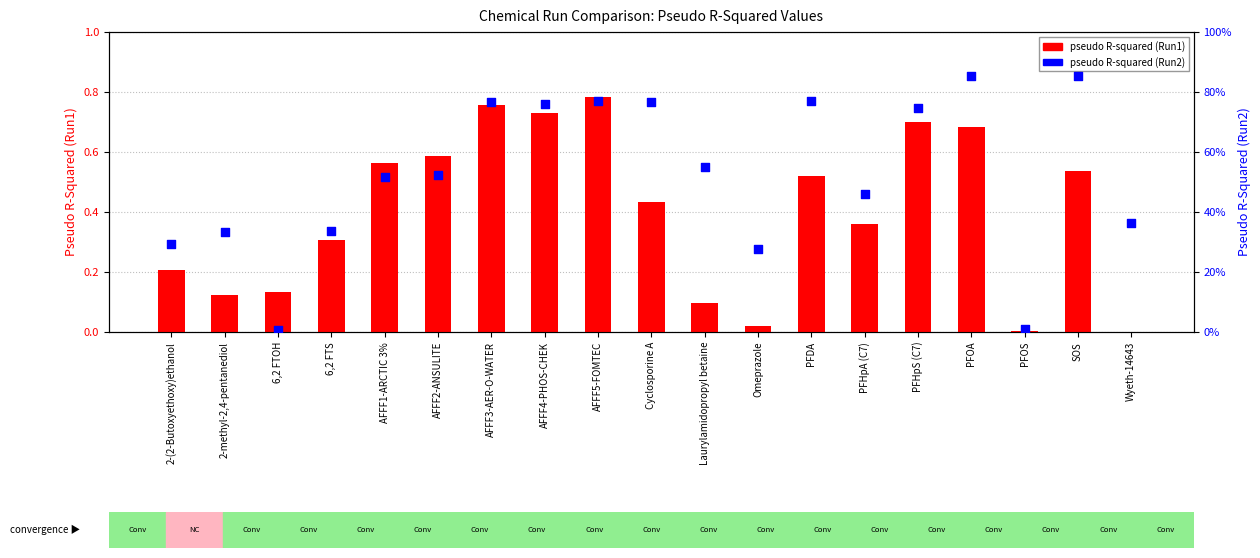

Which series has the largest Y range (max minus min)?

pseudo R-squared Run2